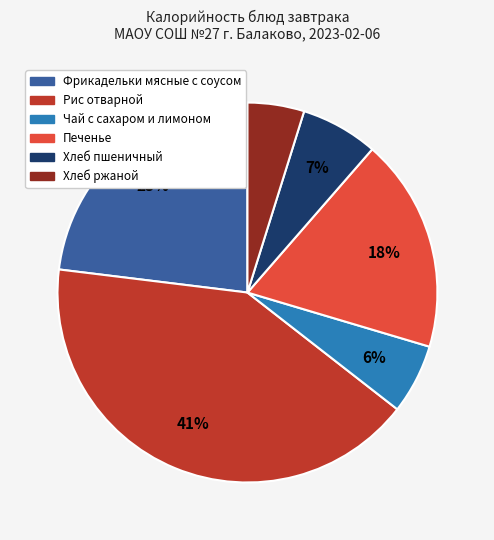

To the nearest percent, what is the average slice percentage?

17%